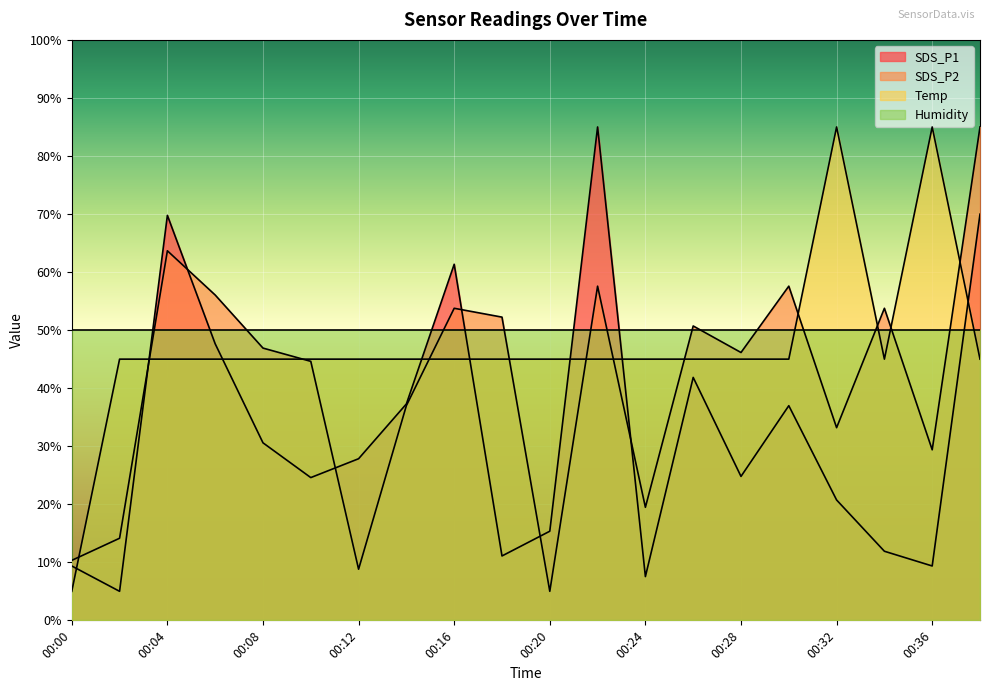

How many lines are shown in the chart?

4